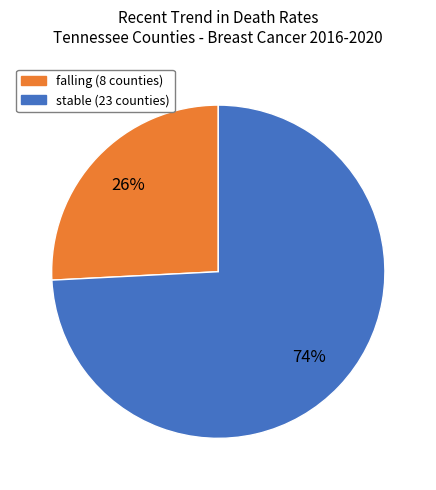

To the nearest percent, what is the difference between the largest and smallest slice percentages?

48%